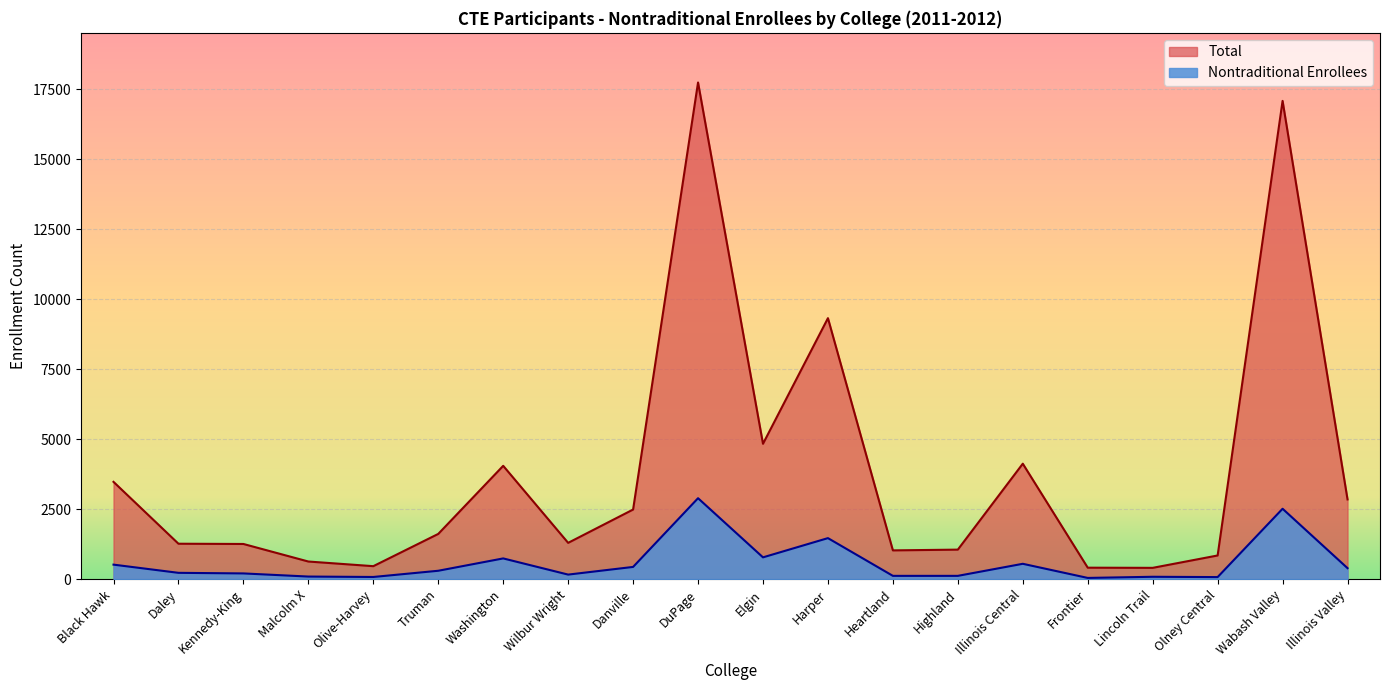

What is the difference between the maximum and minimum values in the Nontraditional Enrollees series?

2848